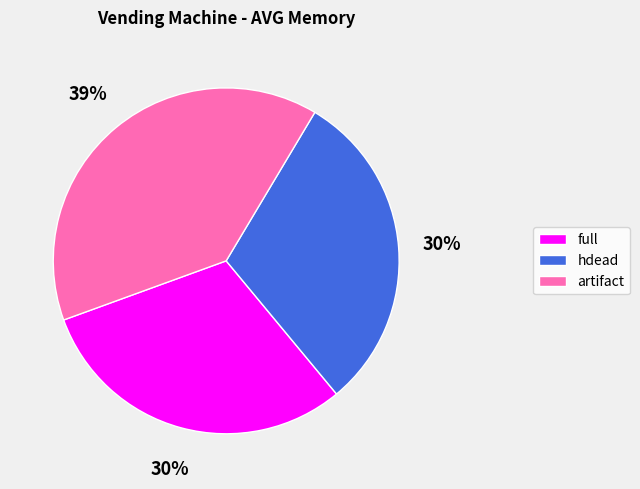

What is the ratio of the value at artifact to the value at full?

1.3